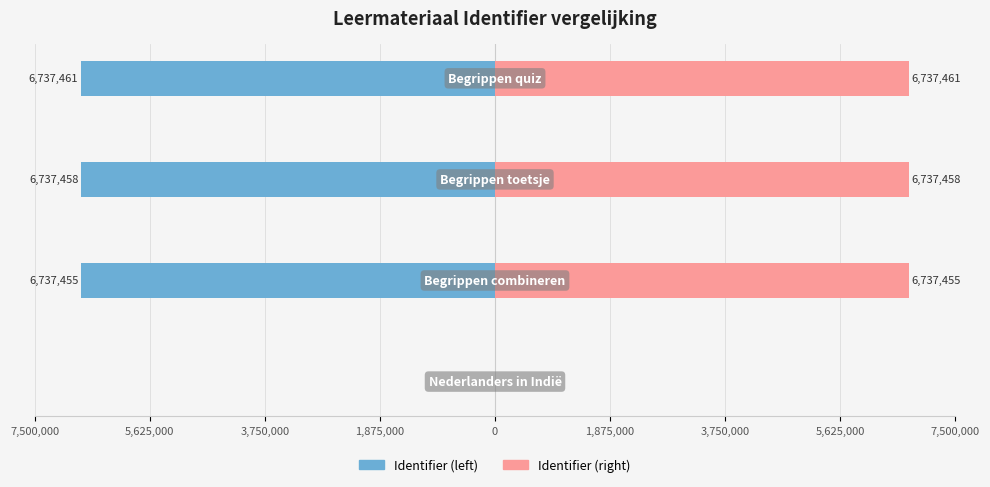

What is the maximum value for Identifier (right)?

6737461